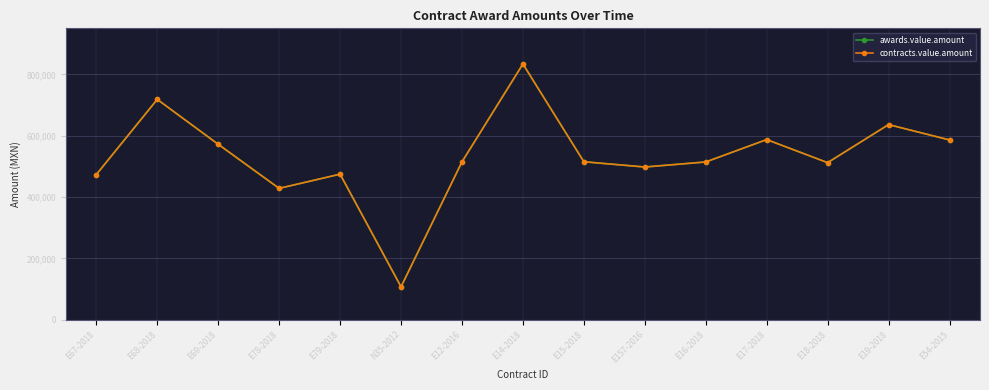

What position from the right is E67-2018?

15